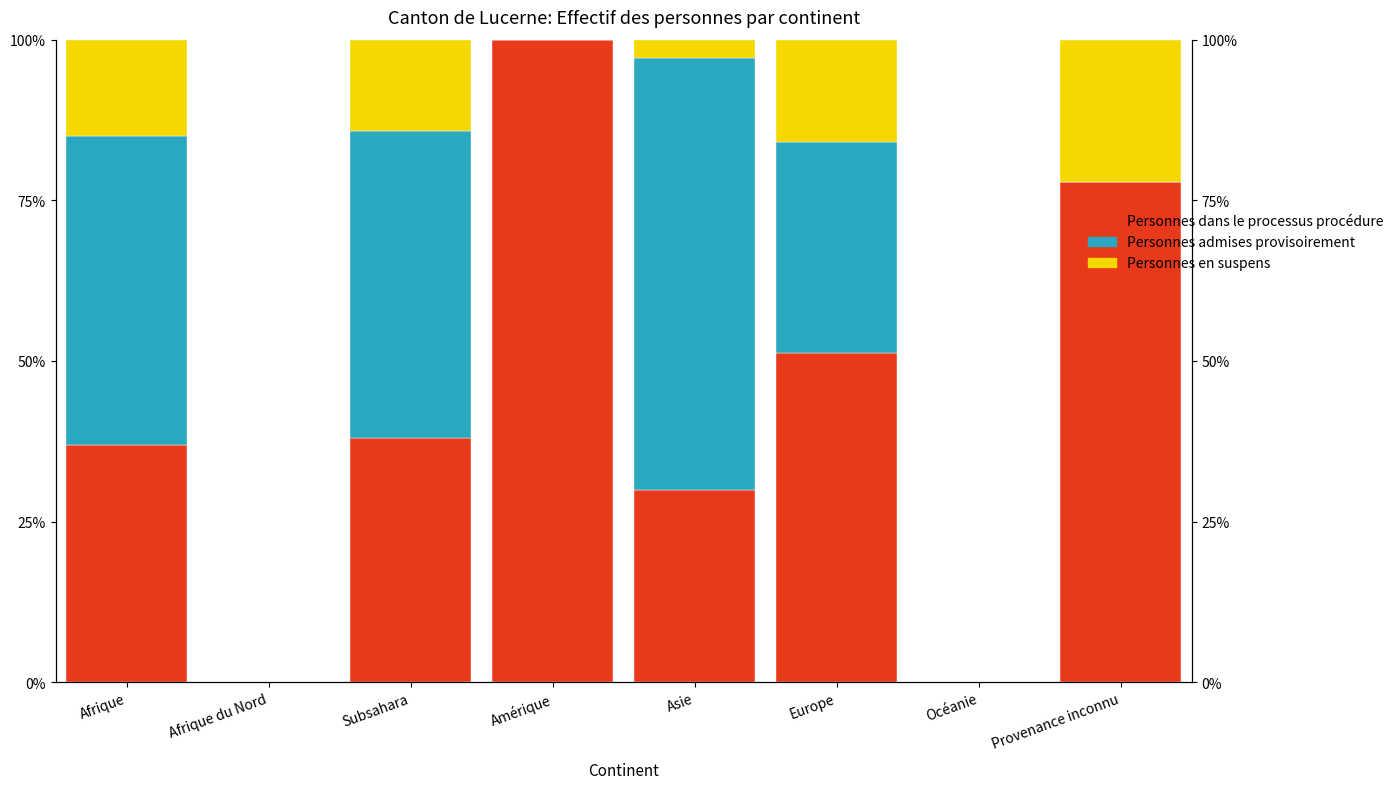

List the series in order of their overall mean, highest first.

Personnes dans le processus procédure, Personnes admises provisoirement, Personnes en suspens